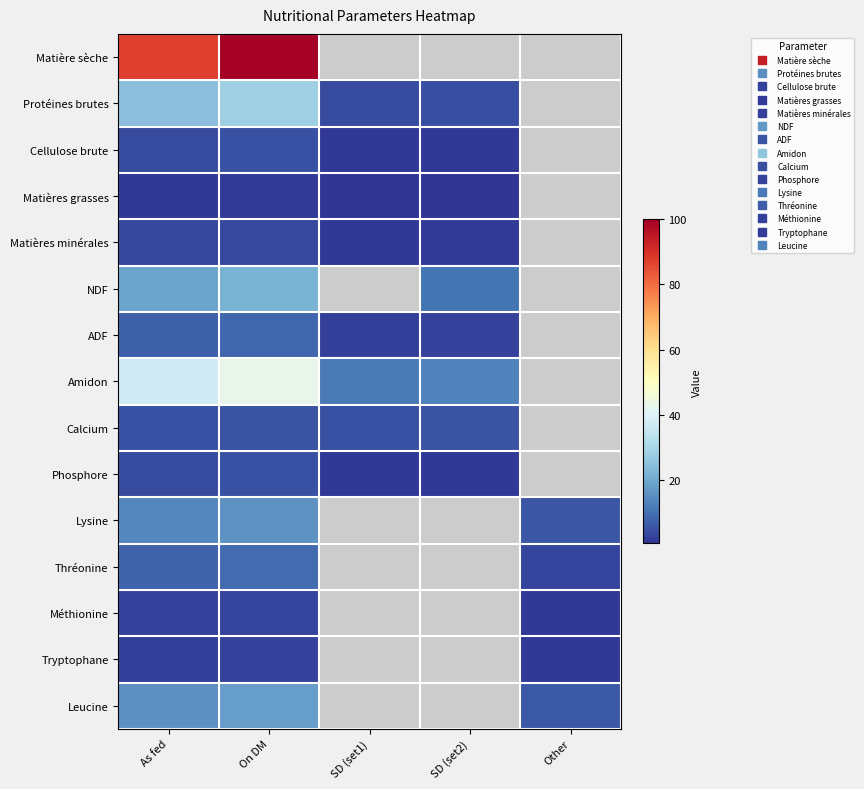

The Calcium series shows 5.5 at SD (set2). True or false?

True